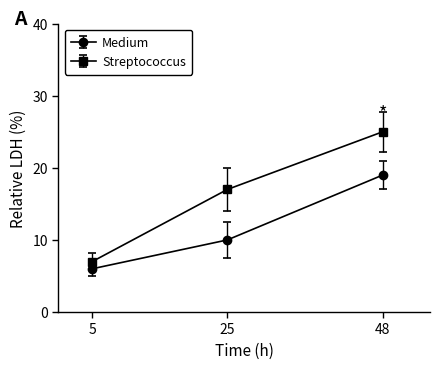

How many lines are shown in the chart?

2